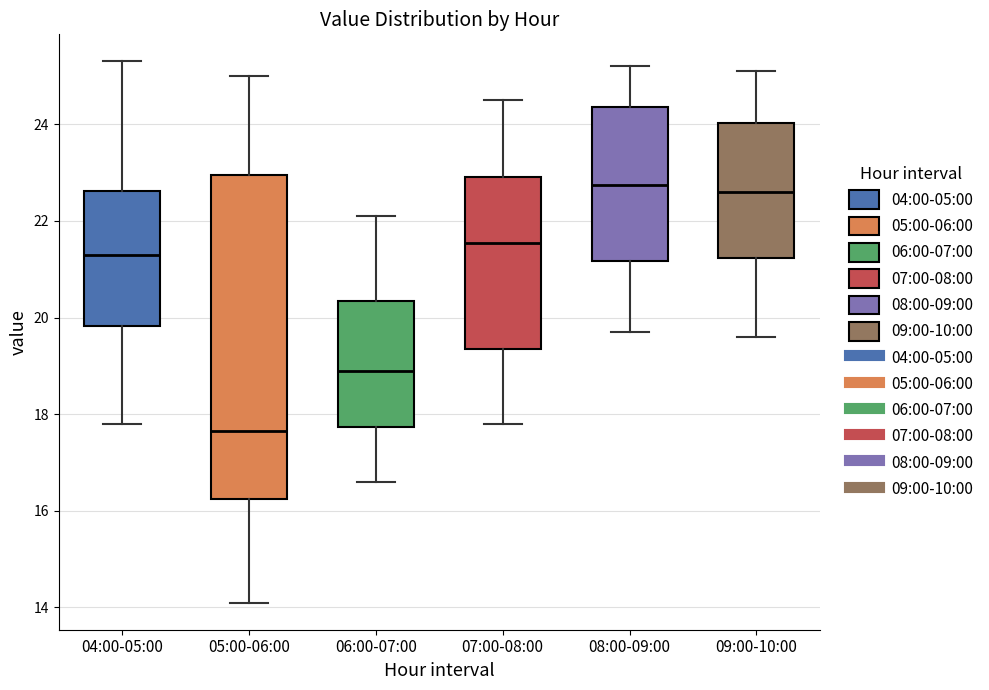

Reading left to right, transcribe this box plot: for each box, give where its median line is, the range the box spans, and where its two whiskers end, as read against the y-axis. The values are not printed on the chart, so give them approximately, as read against the axis.

04:00-05:00: median 21.4, box 19.8 to 22.6, whiskers 17.8 to 25.4
05:00-06:00: median 17.6, box 16.2 to 23.0, whiskers 14.2 to 25.0
06:00-07:00: median 19.0, box 17.8 to 20.4, whiskers 16.6 to 22.2
07:00-08:00: median 21.6, box 19.4 to 23.0, whiskers 17.8 to 24.6
08:00-09:00: median 22.8, box 21.2 to 24.4, whiskers 19.8 to 25.2
09:00-10:00: median 22.6, box 21.2 to 24.0, whiskers 19.6 to 25.2